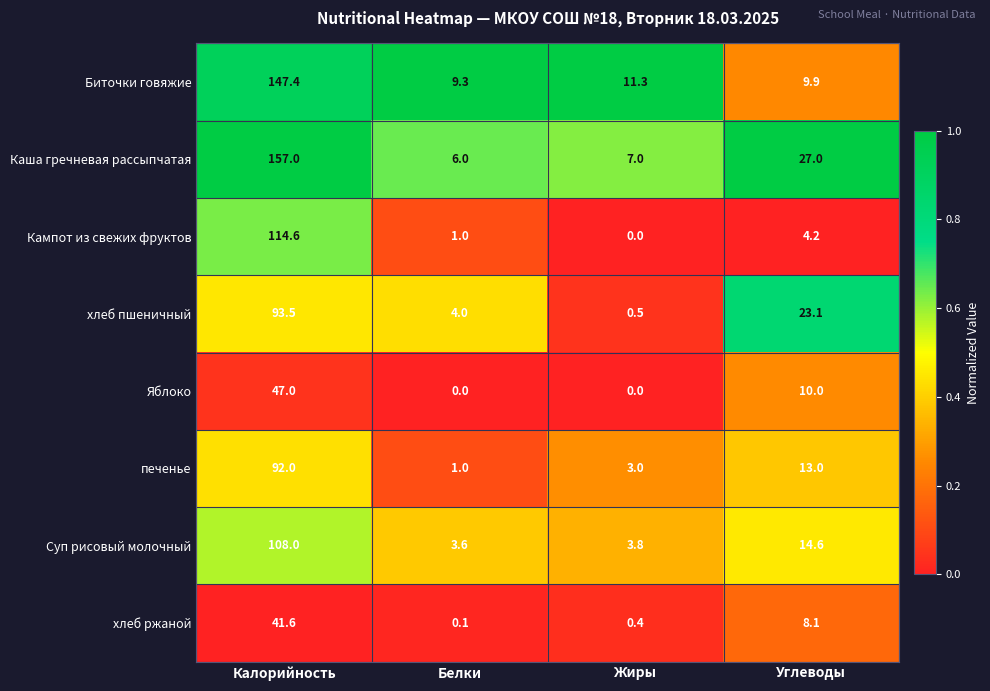

What is the difference between the печенье values at Белки and Углеводы?

12.0